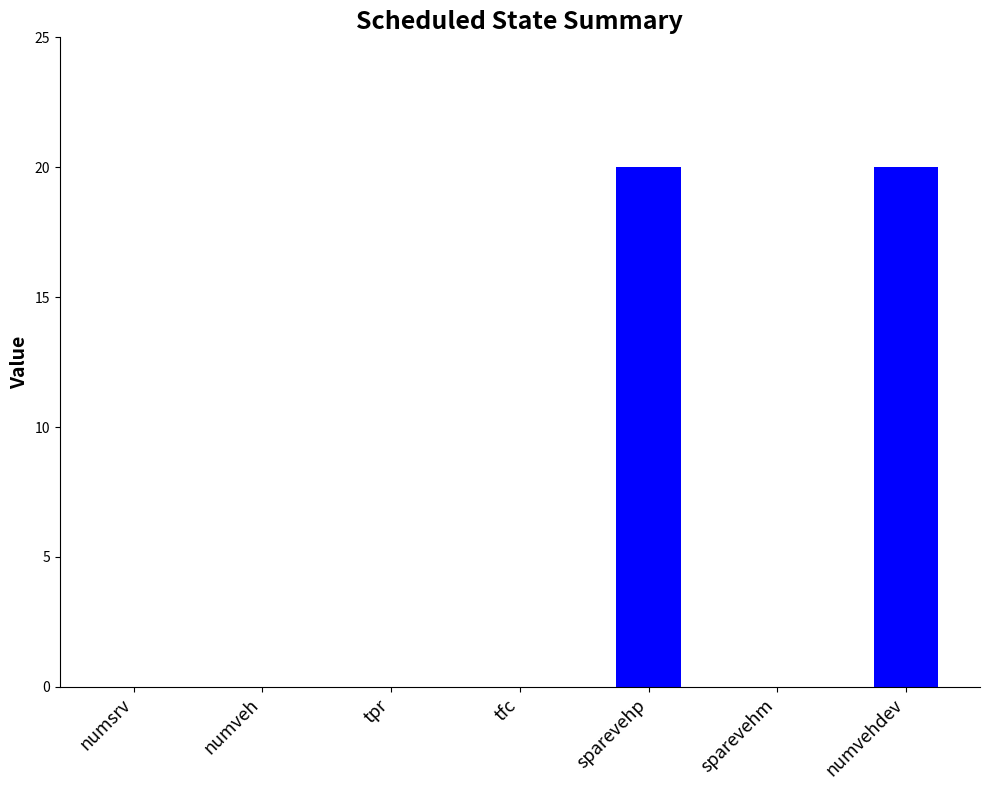

What is the approximate value at numvehdev?

20